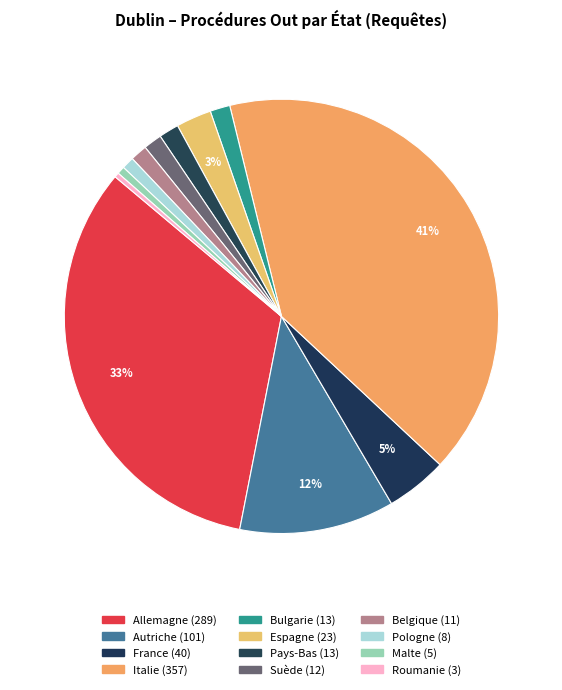

Rank the categories by value from lowest to highest.

Roumanie, Malte, Pologne, Belgique, Suède, Bulgarie, Pays-Bas, Espagne, France, Autriche, Allemagne, Italie